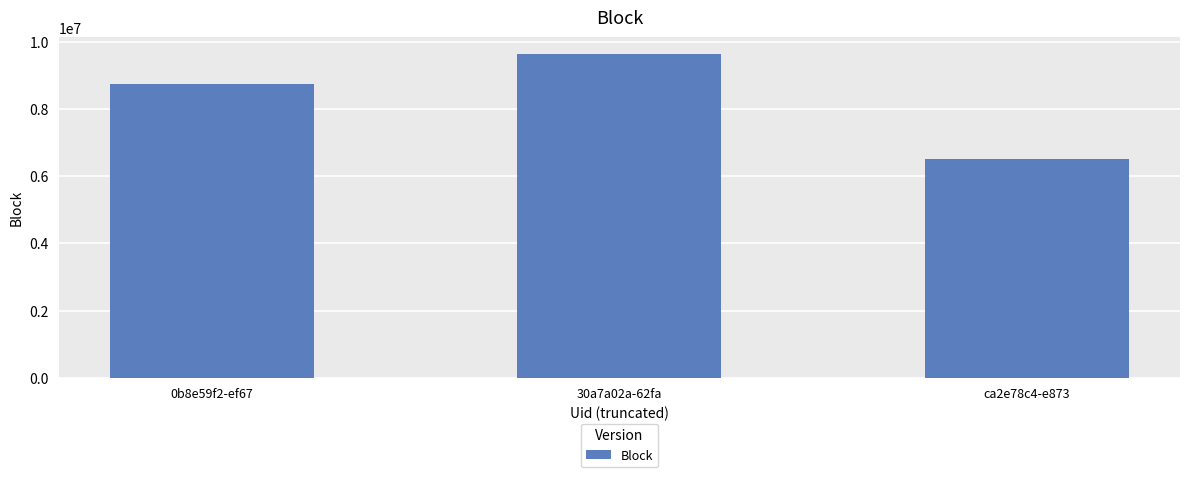

What position from the right is 30a7a02a-62fa?

2